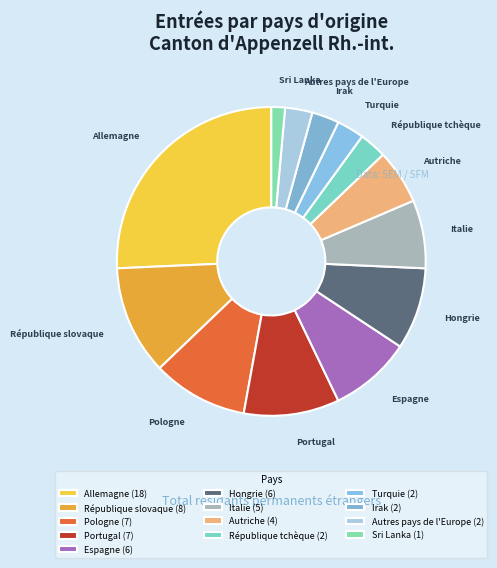

Rank the categories by value from lowest to highest.

Sri Lanka, République tchèque, Turquie, Irak, Autres pays de l'Europe, Autriche, Italie, Espagne, Hongrie, Pologne, Portugal, République slovaque, Allemagne